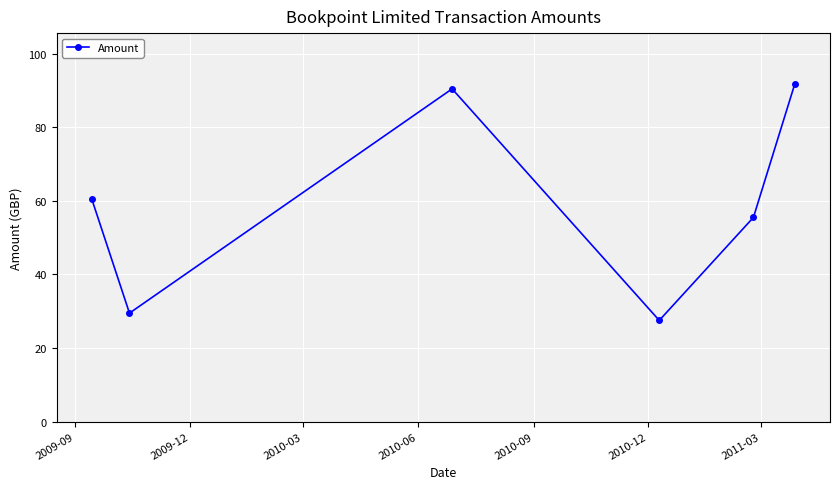

What is the smallest value displayed?

27.5